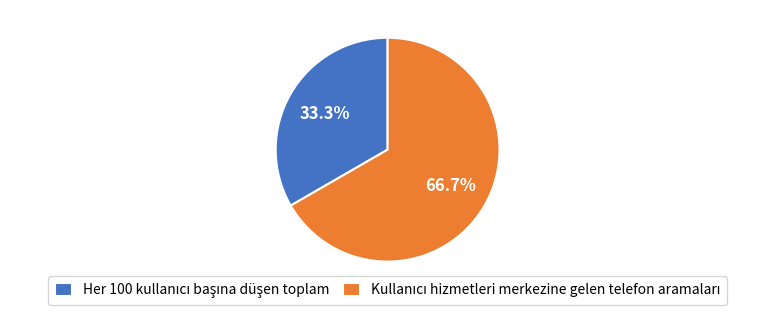

How many segments does this pie chart have?

2